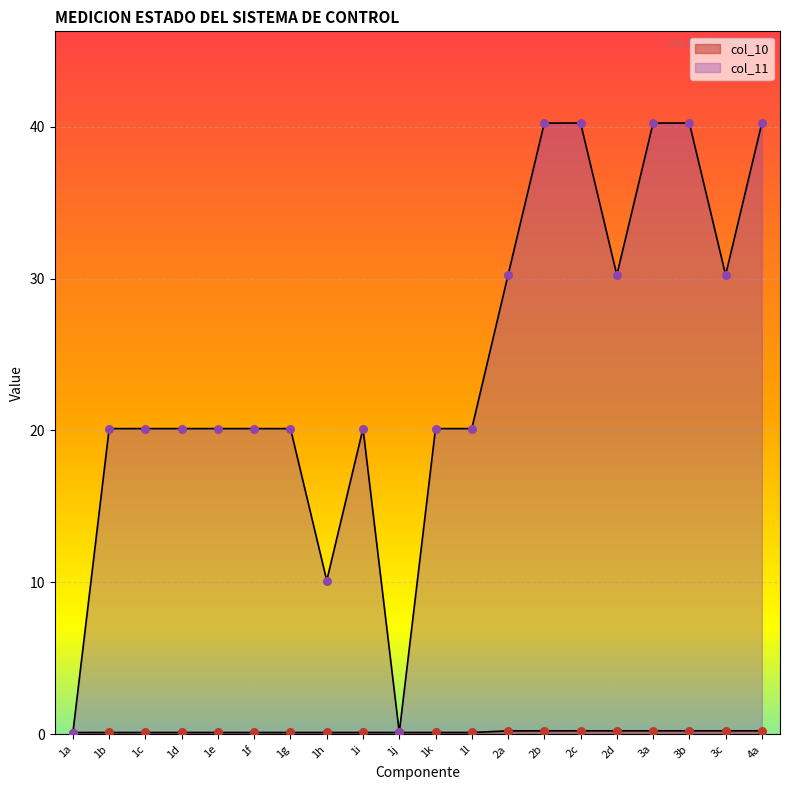

Which series reaches the minimum Y coordinate?

col_10